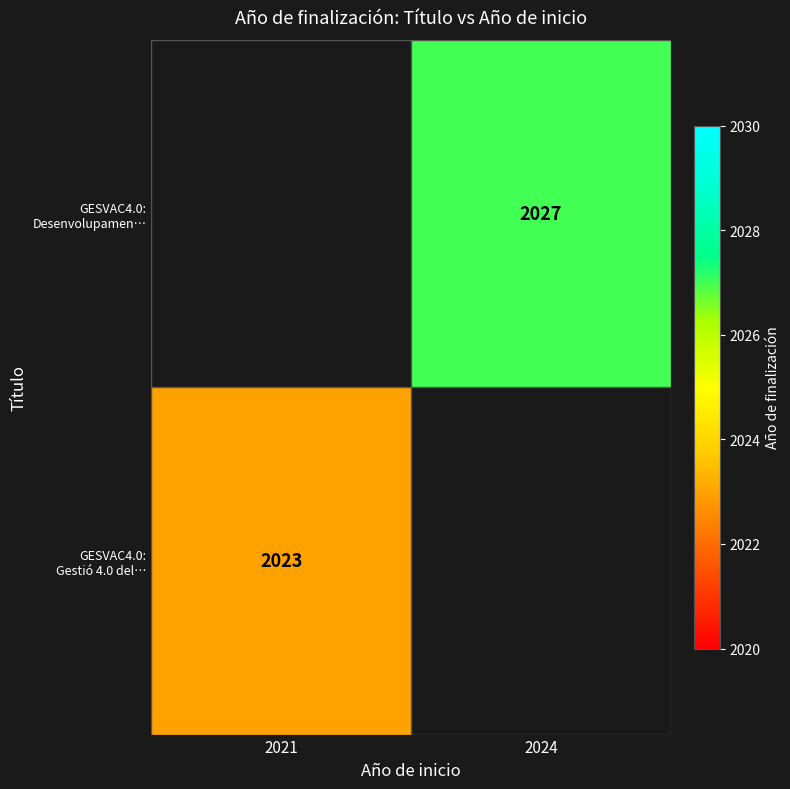

At which category does the chart reach its minimum across all series?

2021